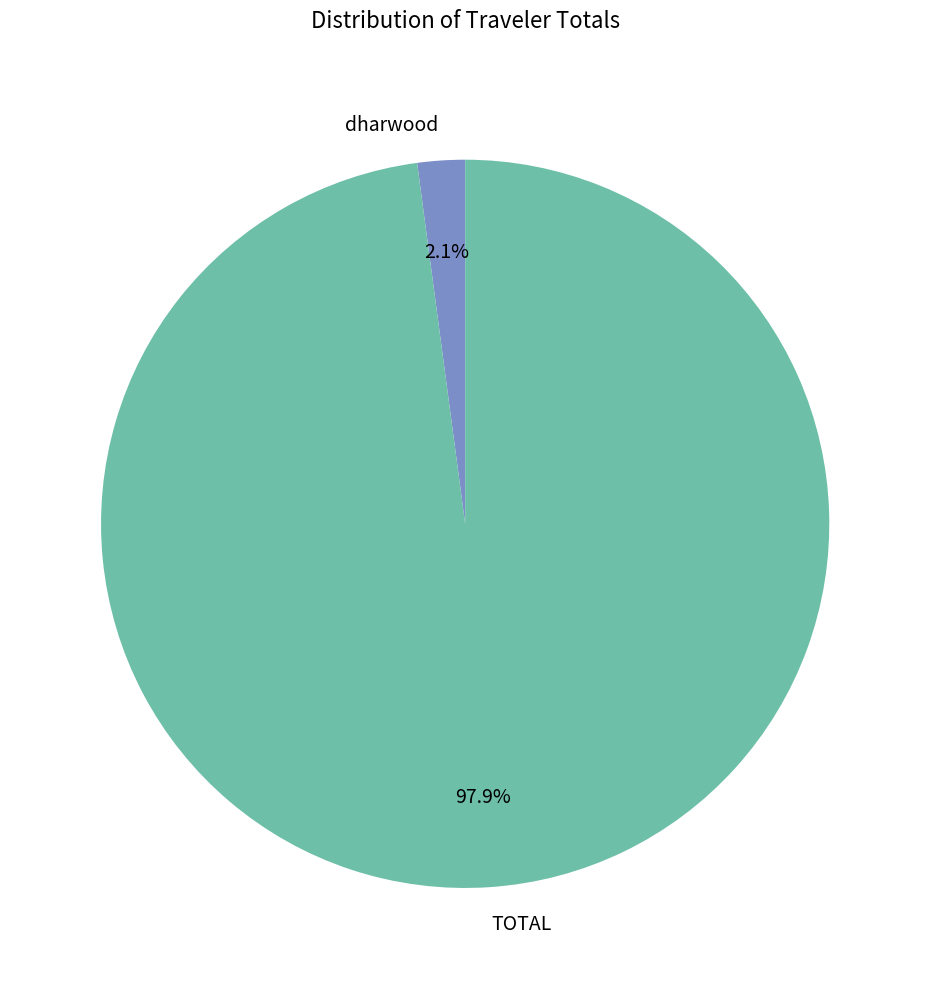

To the nearest percent, what is the average slice percentage?

50%